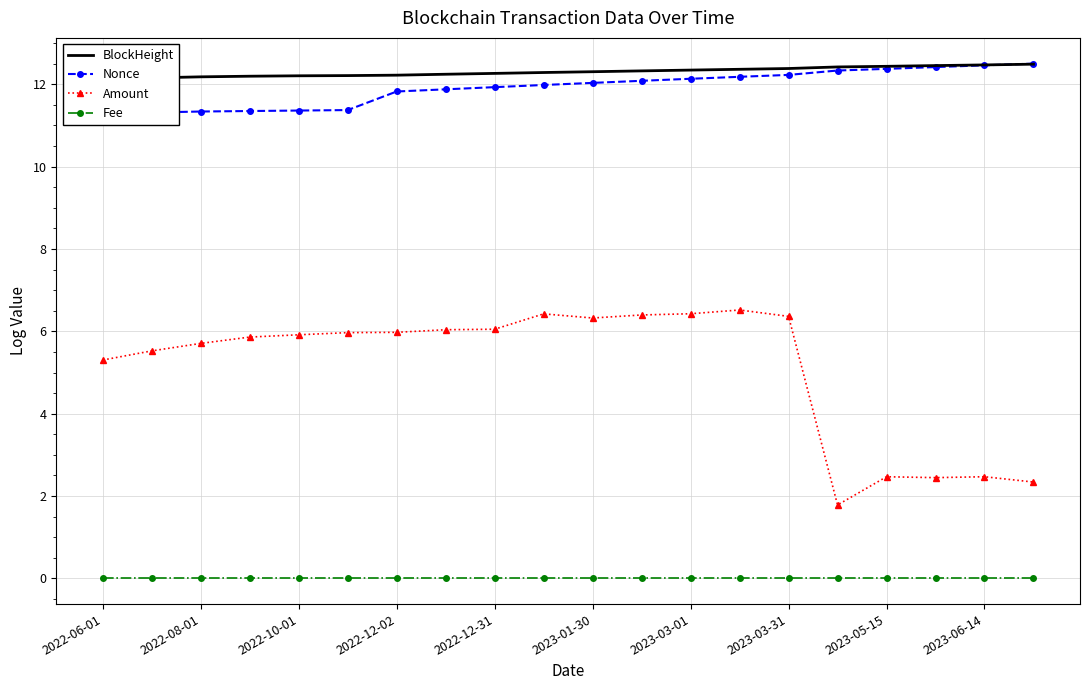

Which category has the lowest value in the Nonce series?

2022-06-01